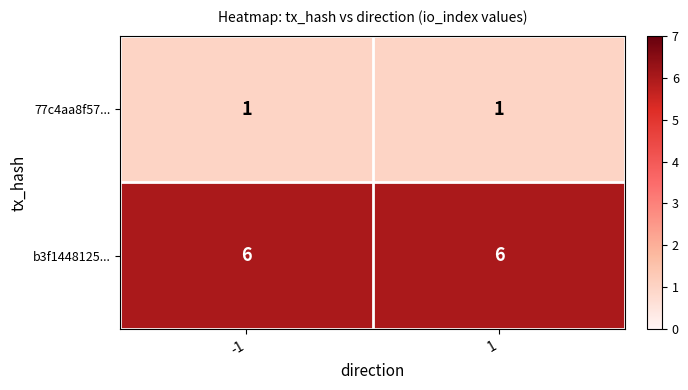

What is the difference between the highest and lowest values at 1?

5